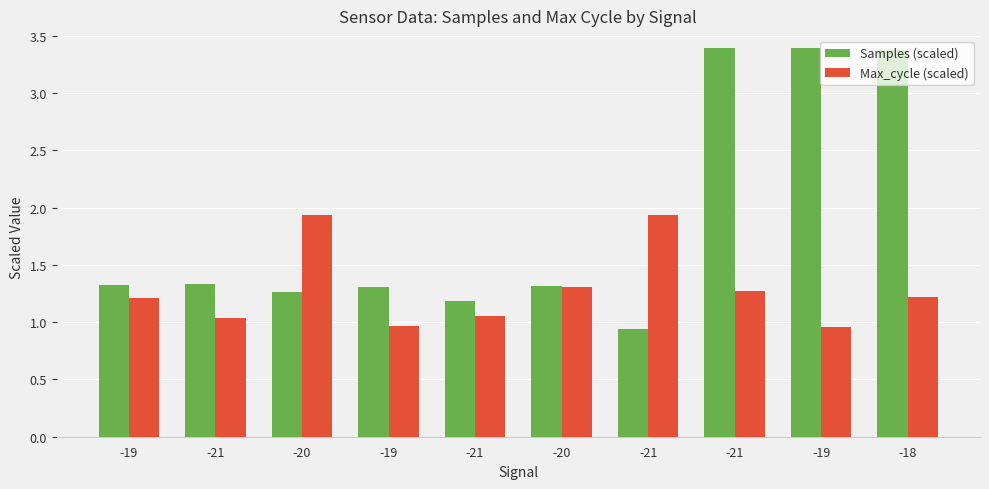

What are all the series names shown in the legend?

Samples (scaled), Max_cycle (scaled)